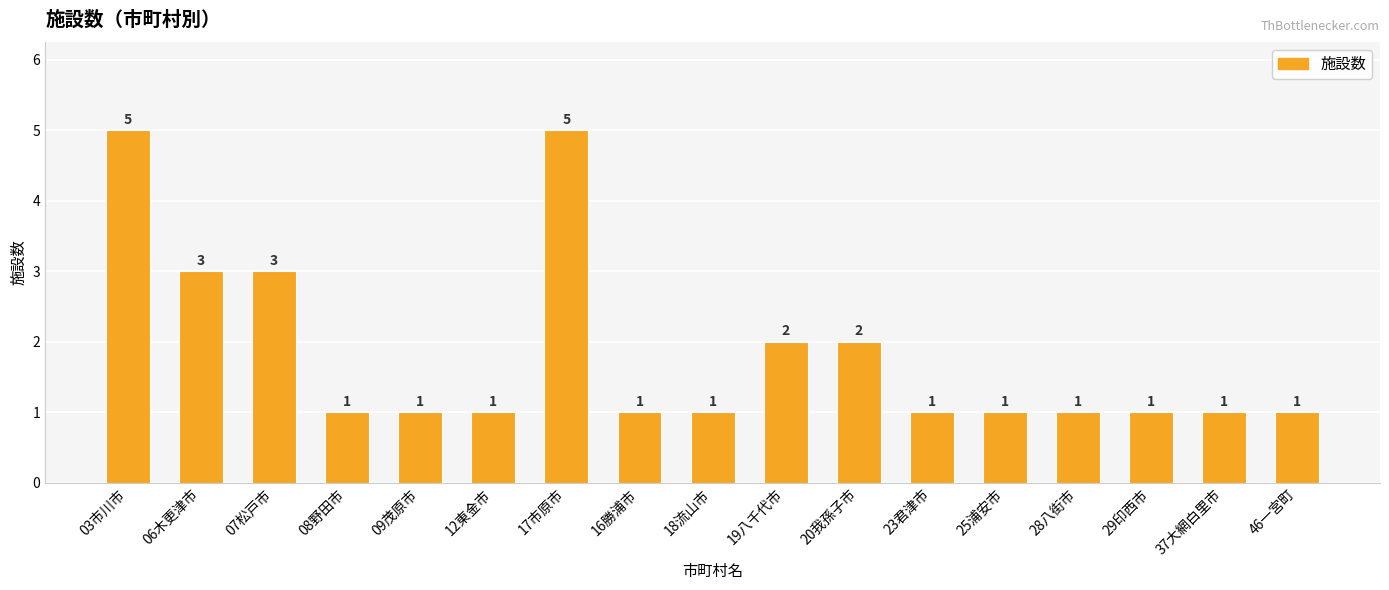

What is the sum of all values?

31